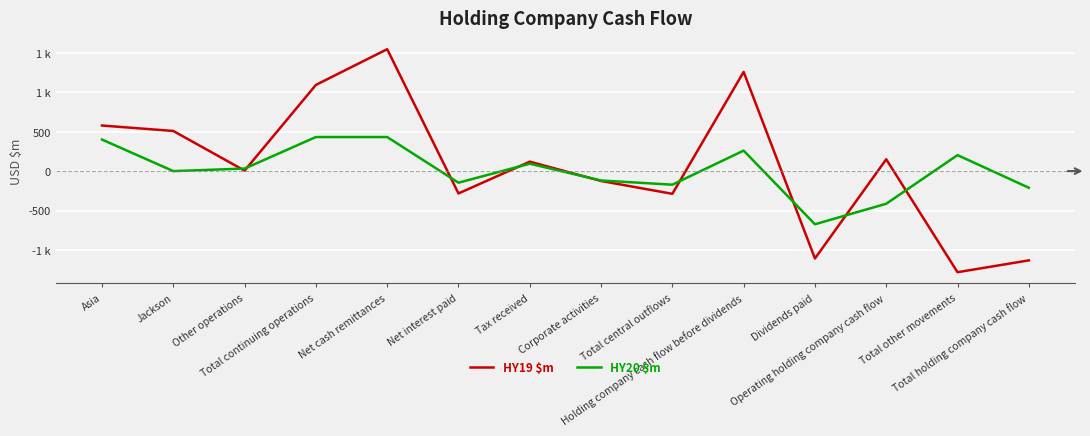

In HY19 $m, how many points are lower than both neighbors (excluding endpoints)?

5